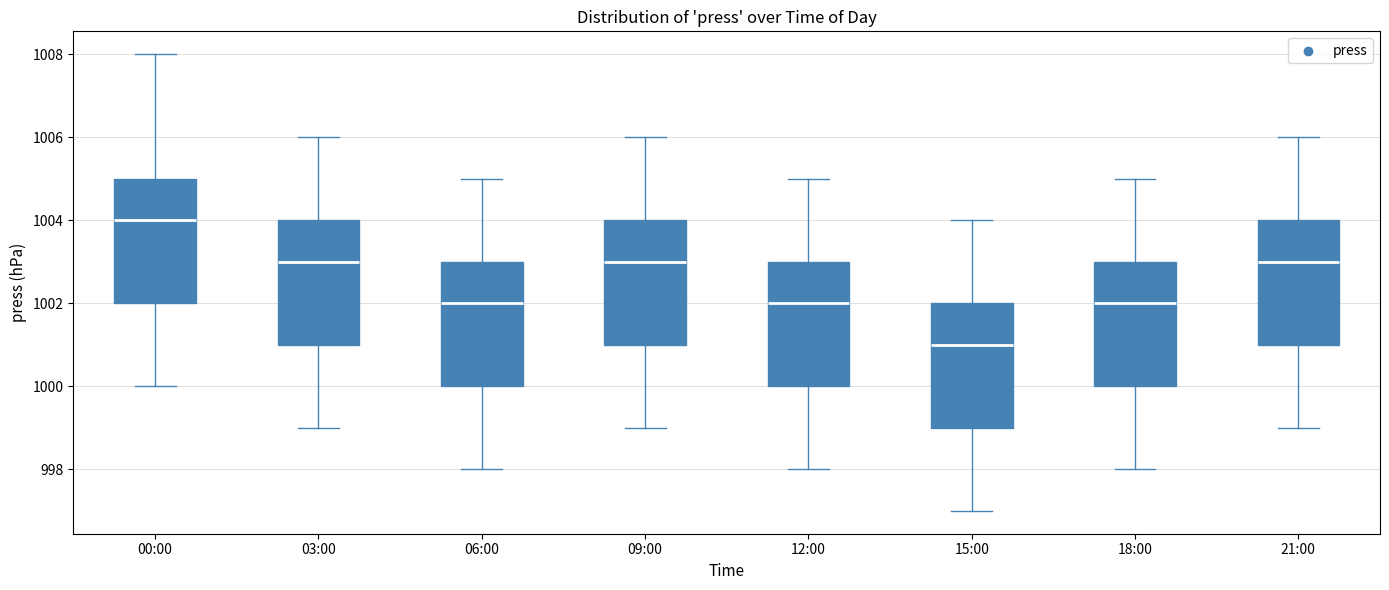

Which box has the lowest median line?

15:00